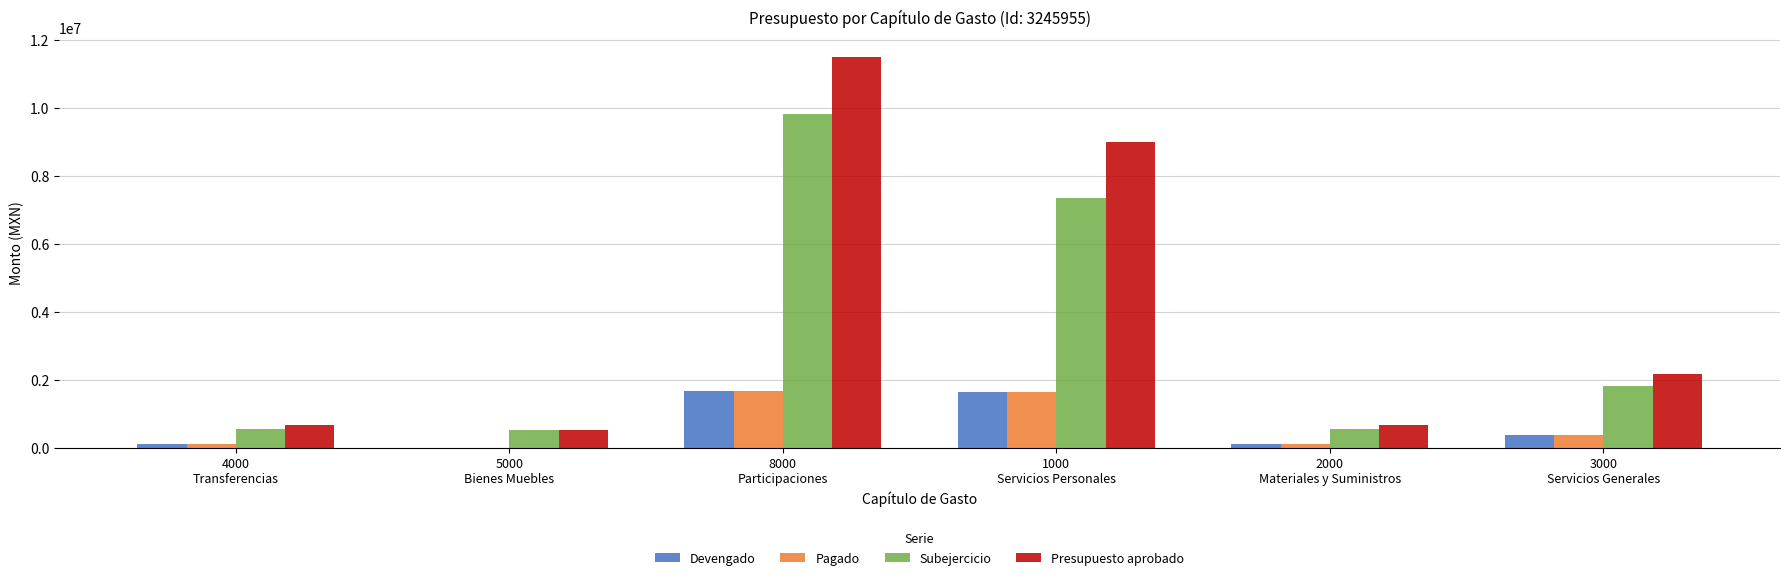

Which series has the largest total across all categories?

Presupuesto aprobado